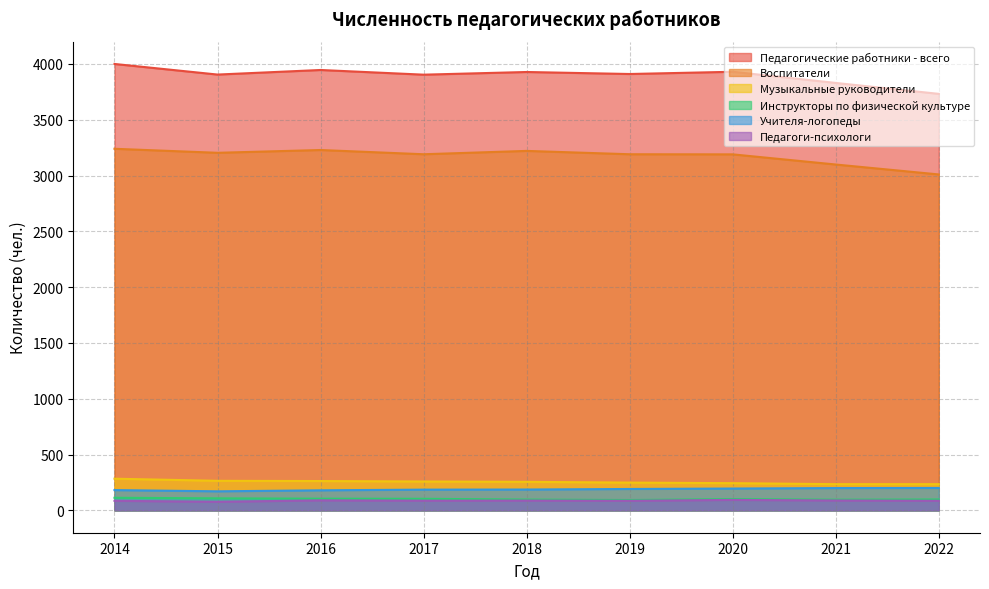

True or false: Педагоги-психологи and Музыкальные руководители intersect in this chart.

False